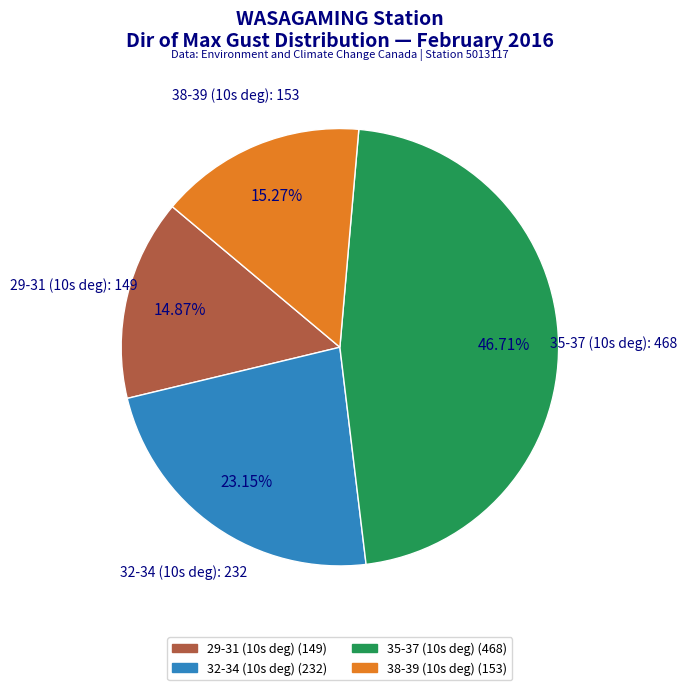

Is there any slice that represents more than half of the pie?

No